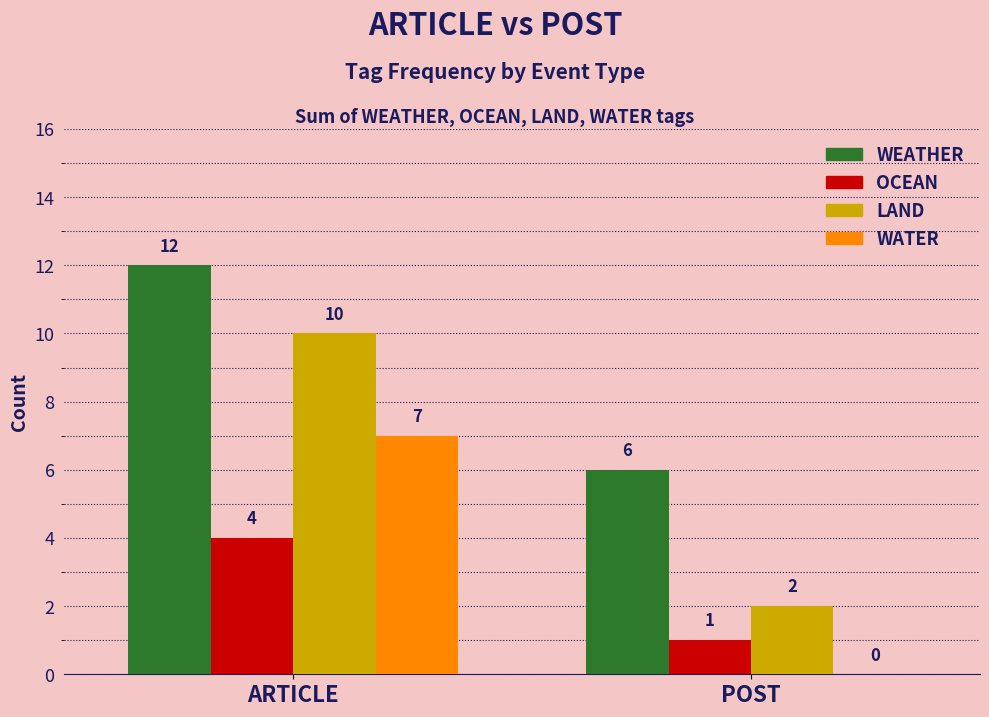

True or false: LAND has a value of 3 at POST.

False